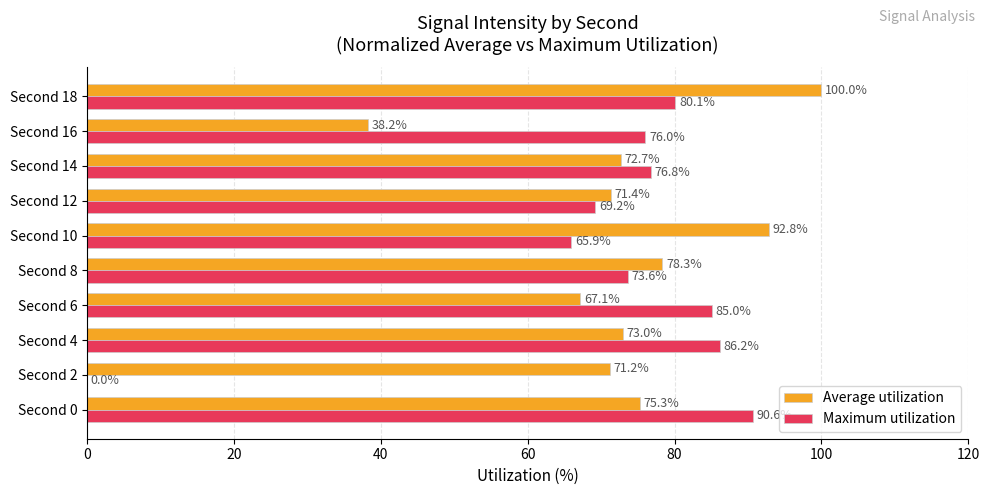

What is the sum of the Maximum utilization values at Second 16 and Second 6?

161.0